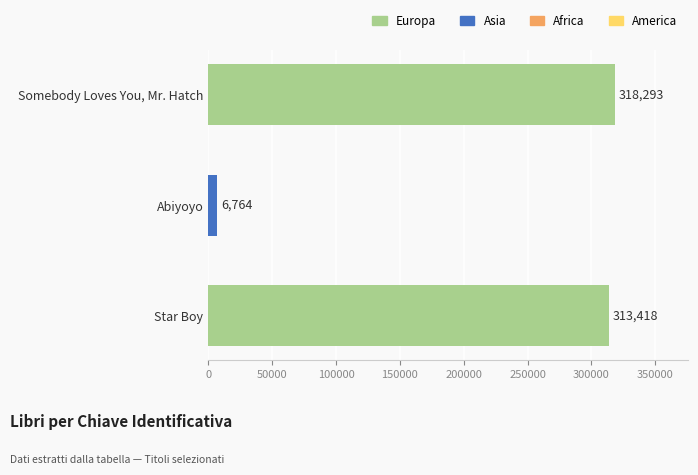

Which label corresponds to the smallest value in the chart?

Abiyoyo